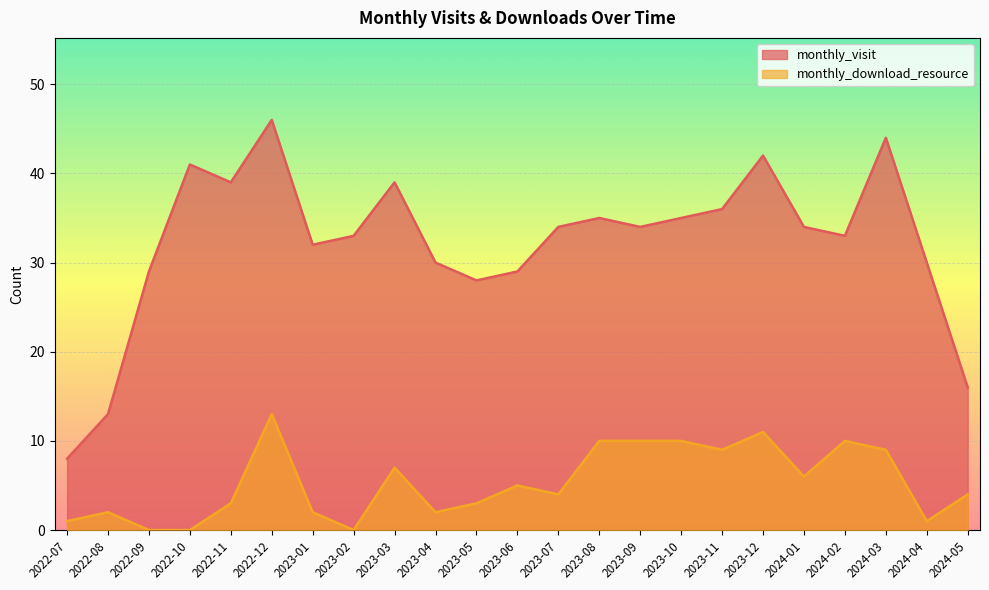

The value of monthly_download_resource at 2024-05 is 6. True or false?

False